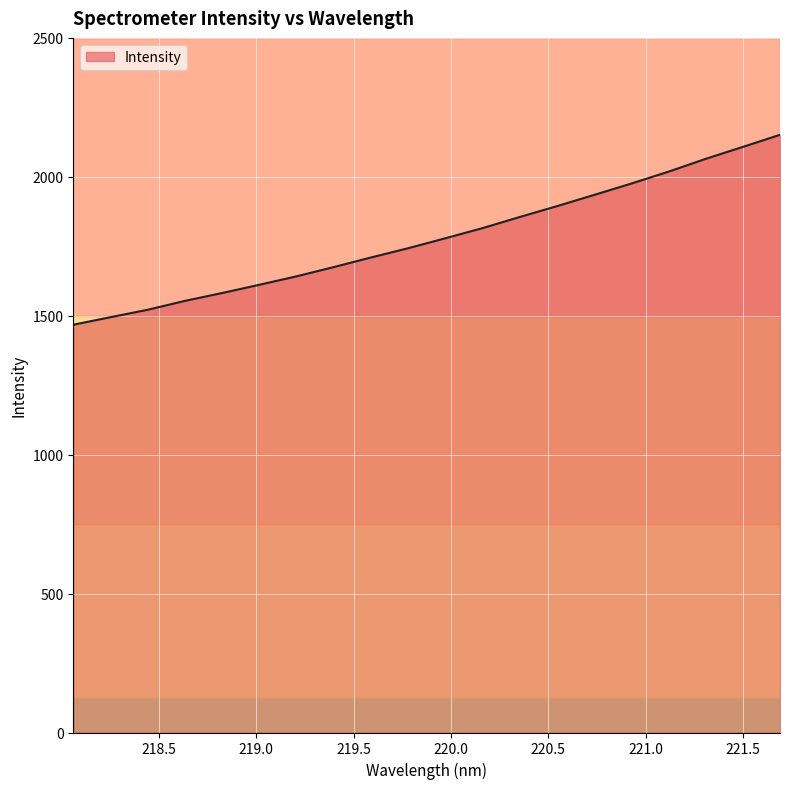

What is the sum of all values?

35596.8